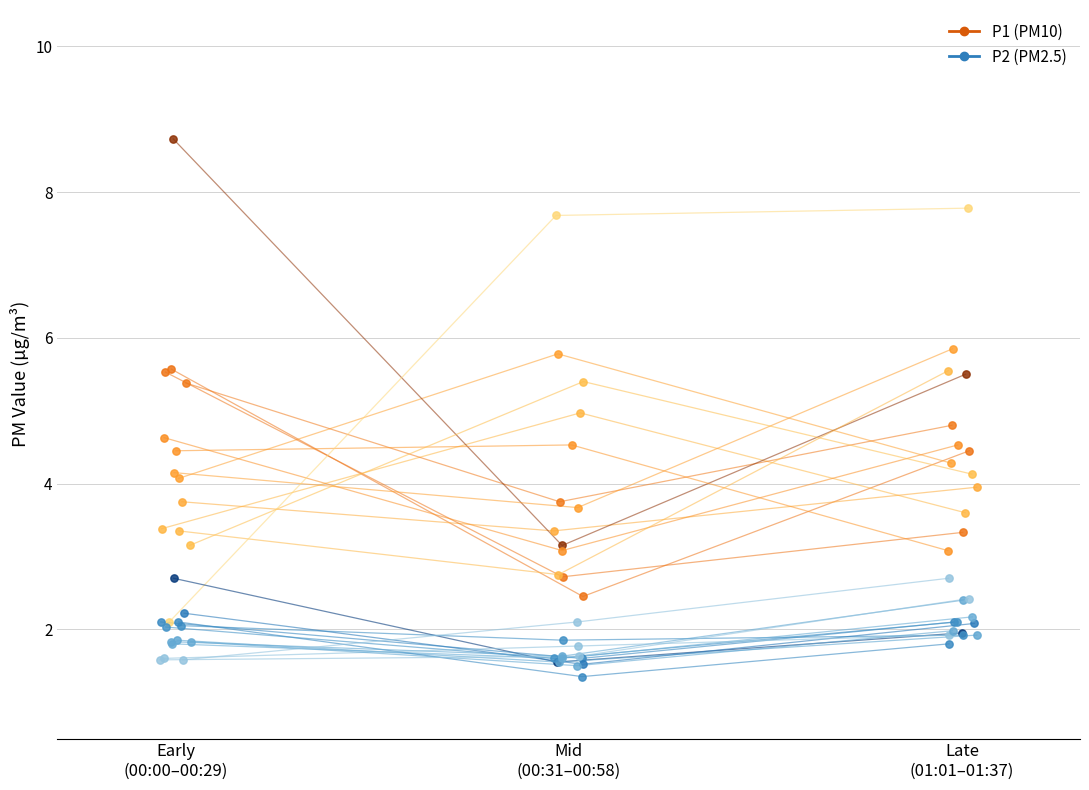

At which category is the sum across all series the highest?

Early
(00:00–00:29)